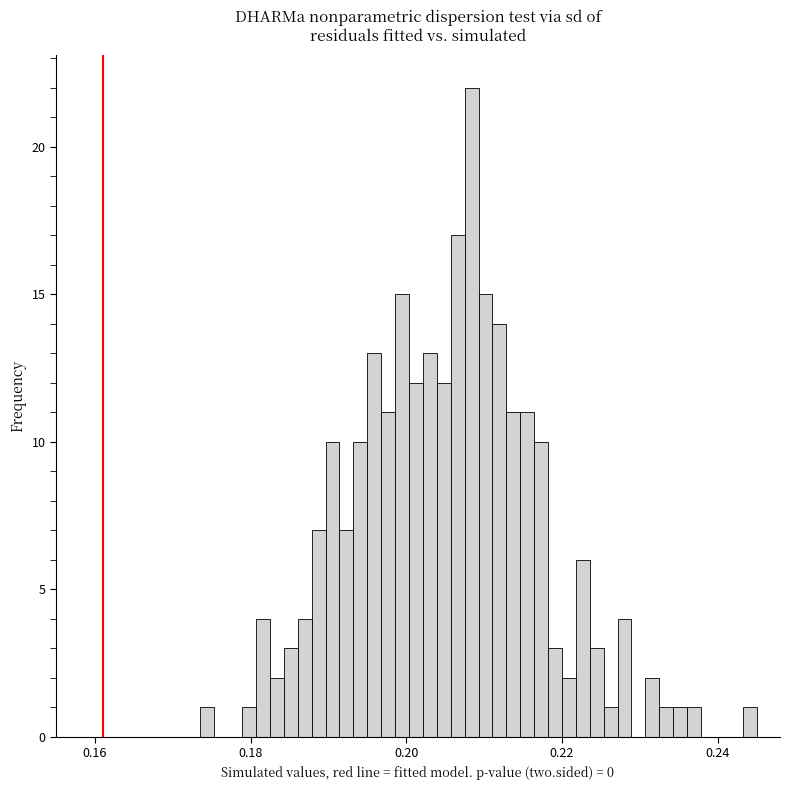

Around what value on the x-axis is the tallest bar? Give the approximate position of its centre, as read against the axis.

0.208